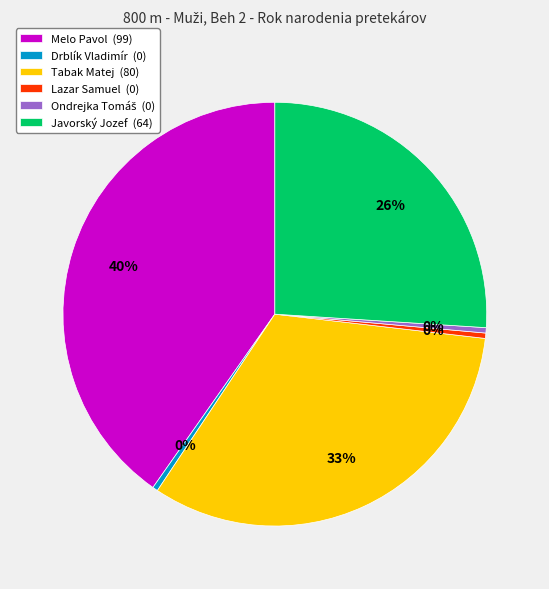

Combined, do Tabak Matej and Lazar Samuel account for over 50%?

No